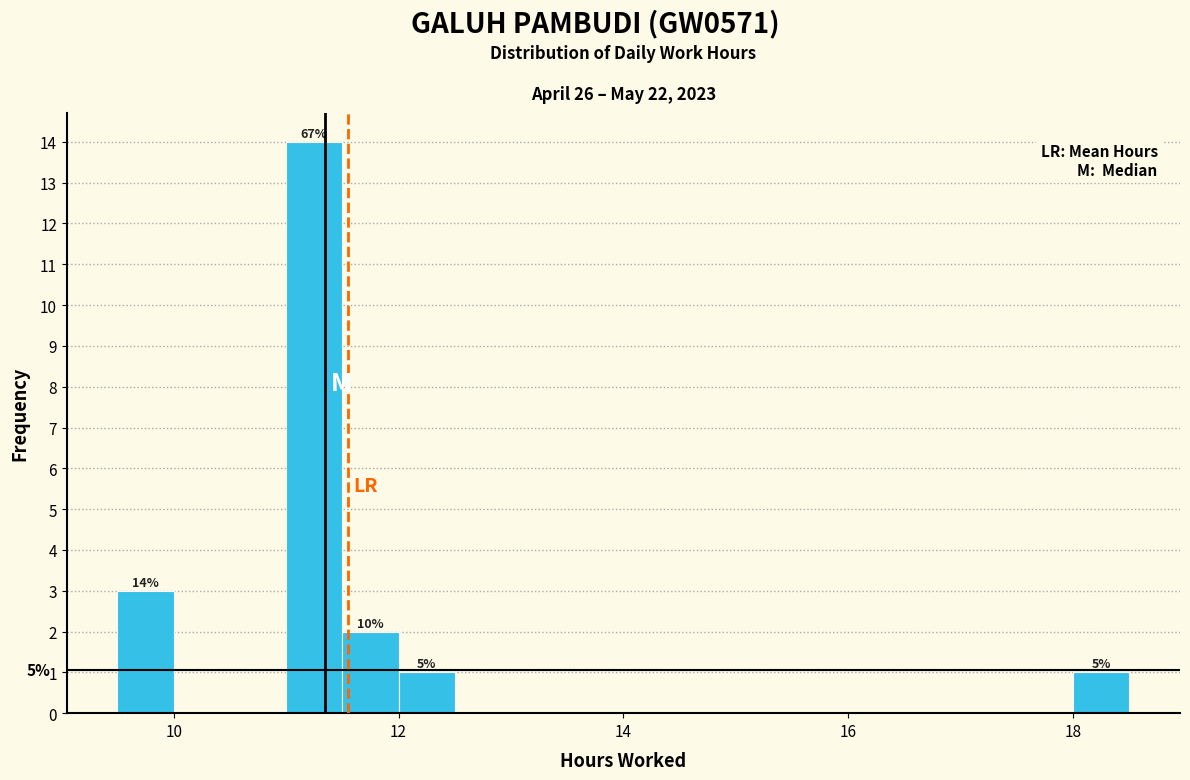

Around what value on the x-axis is the tallest bar? Give the approximate position of its centre, as read against the axis.

11.2